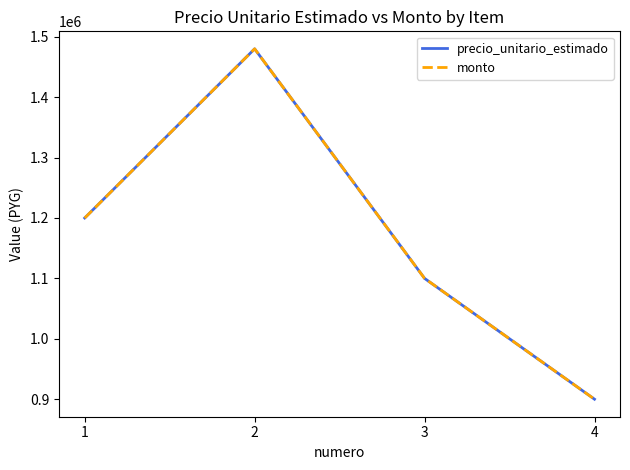

Does the chart display data point markers on the line(s)?

No